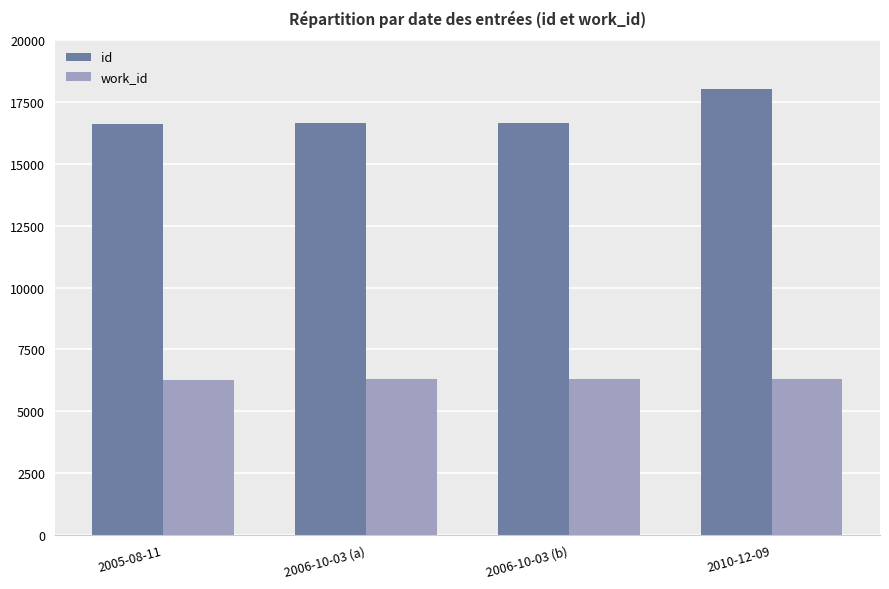

Which series has the largest range (max minus min)?

id